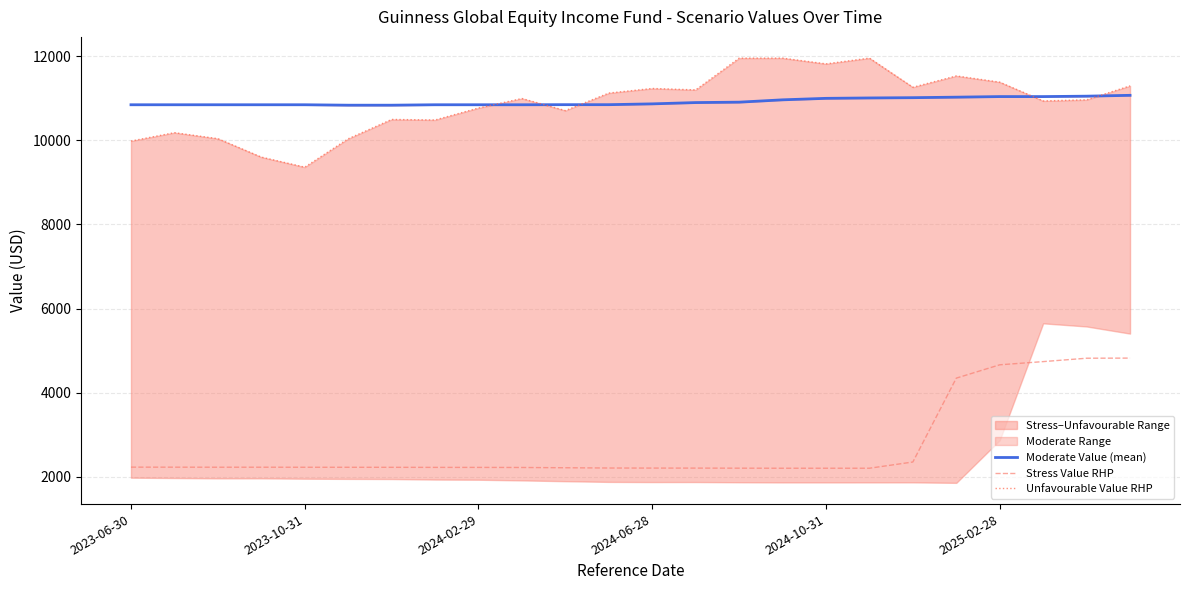

How many values in the Stress Value RHP series are below 2229?

11